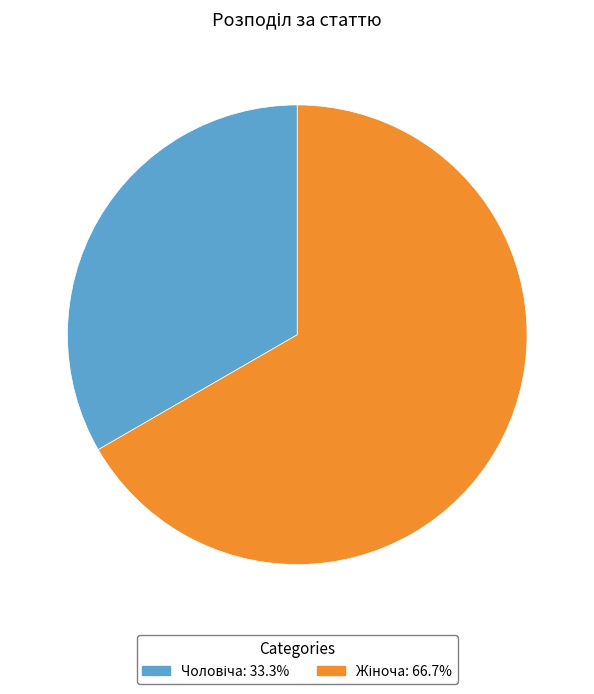

Is there any slice that represents more than half of the pie?

Yes